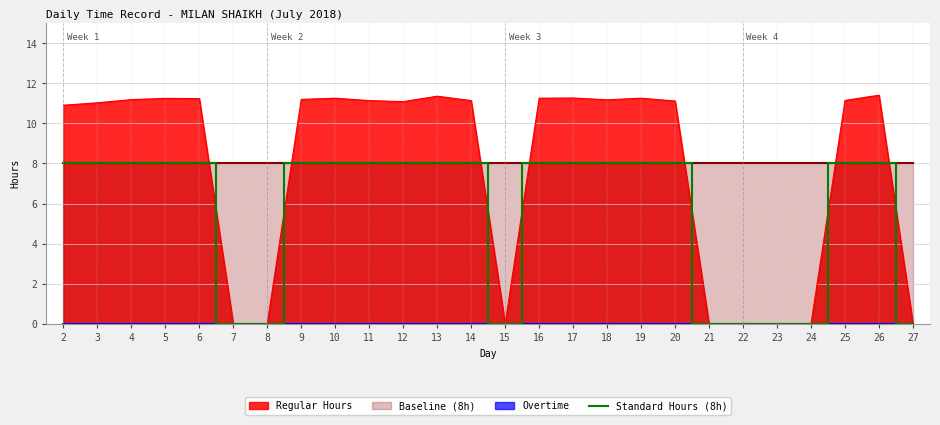

Is it true that the value at 6 is 8?

True